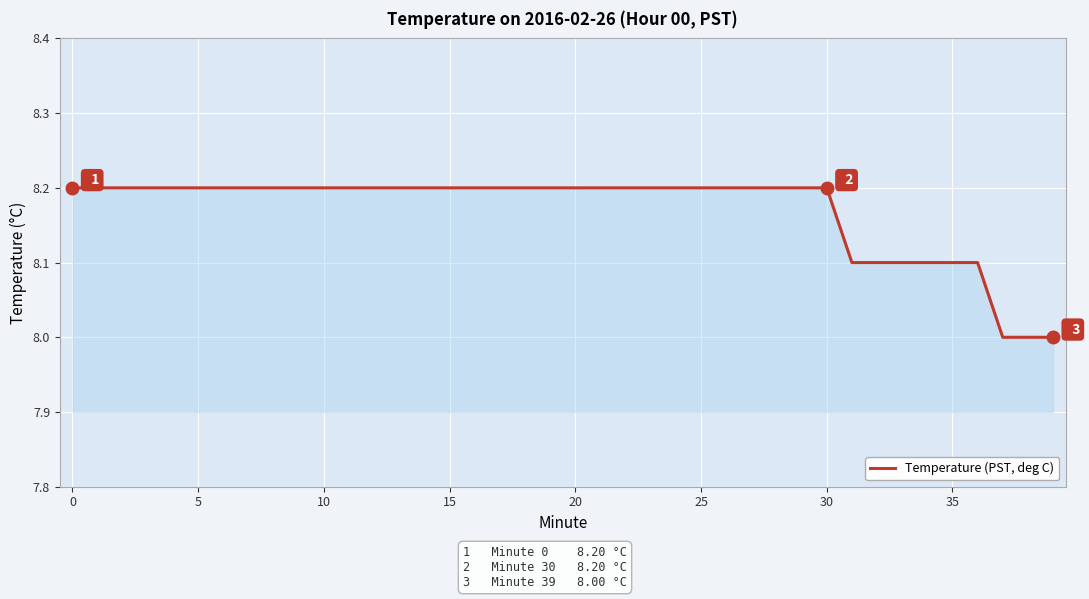

What is the maximum value shown in the chart?

8.2